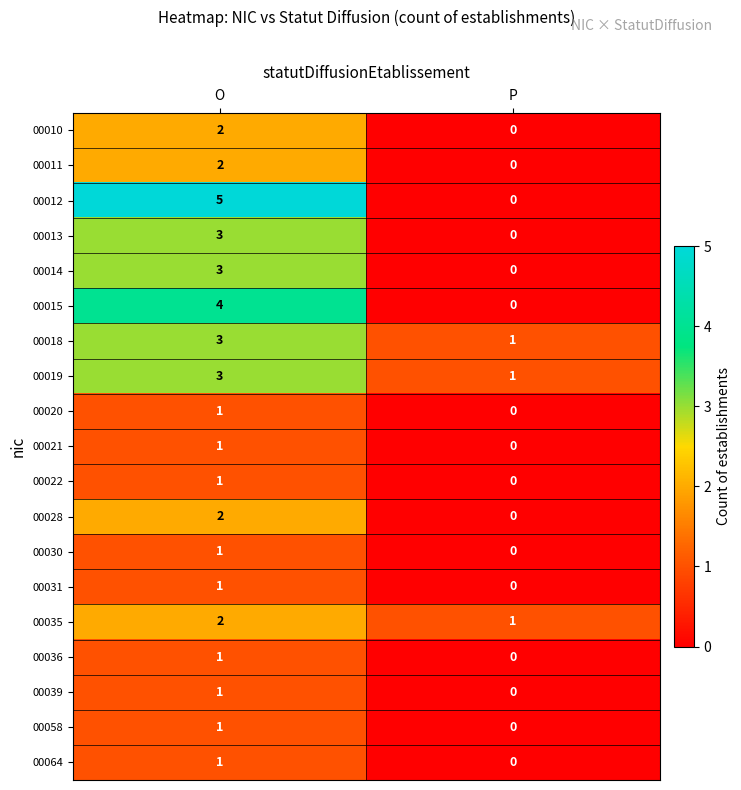

Between O and P, which series saw the biggest shift?

00012